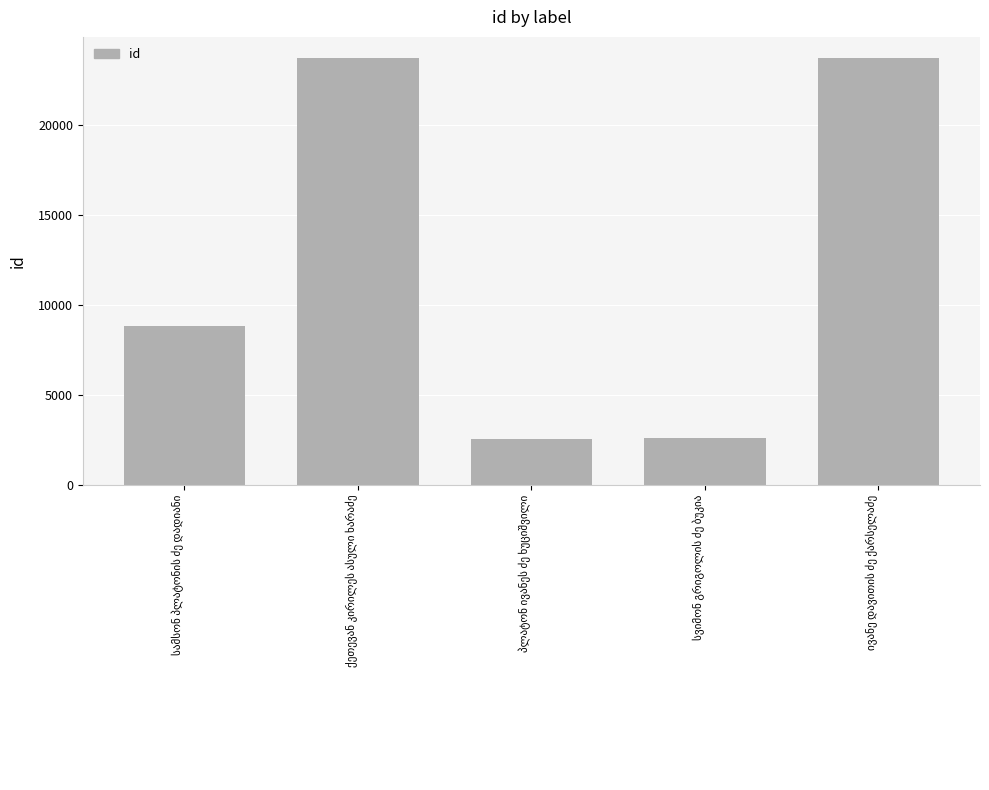

Are the bars grouped side by side (vs. stacked)?

No